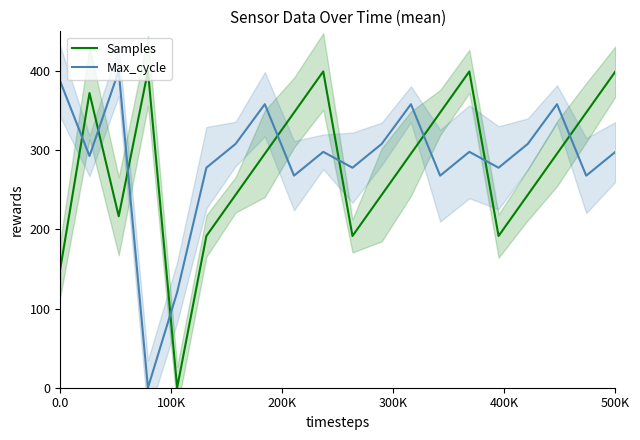

What are all the series names shown in the legend?

Samples, Max_cycle